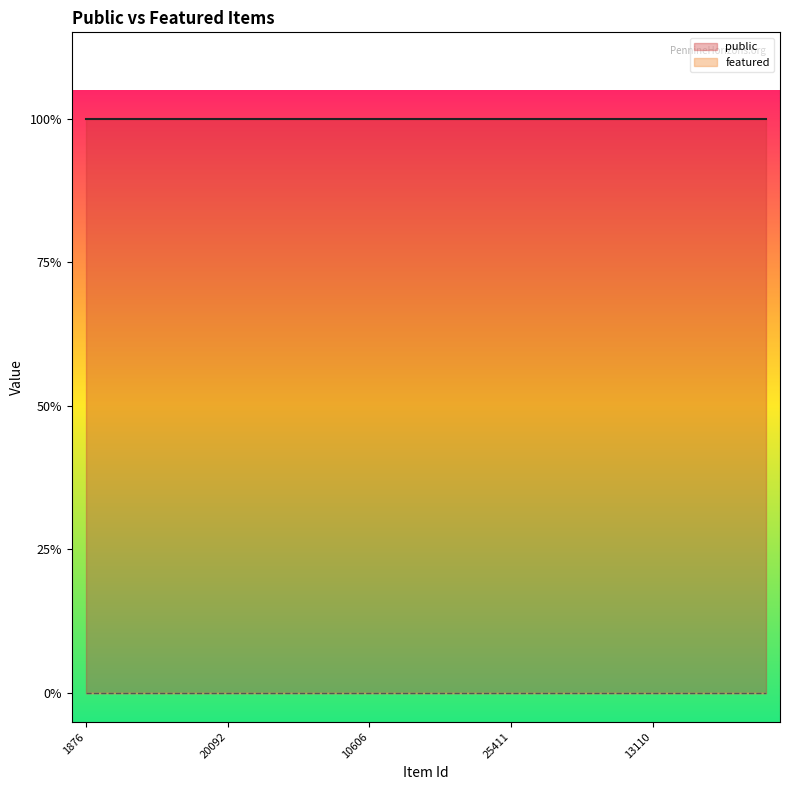

What position from the left is 20216?

7